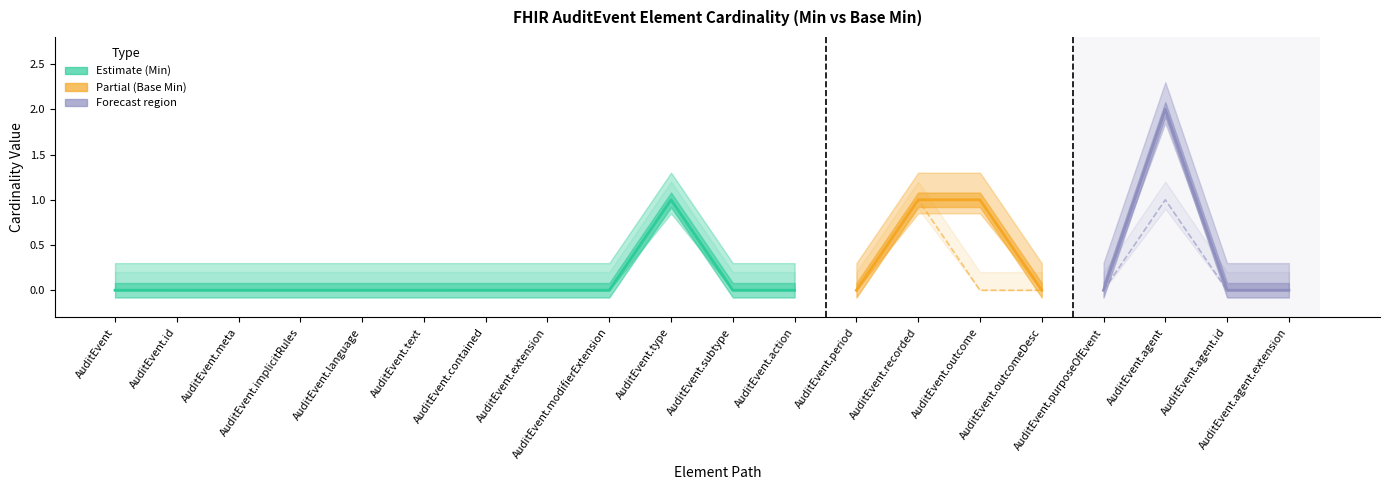

At AuditEvent.purposeOfEvent, list the series in order from largest to smallest.

Min, Base Min